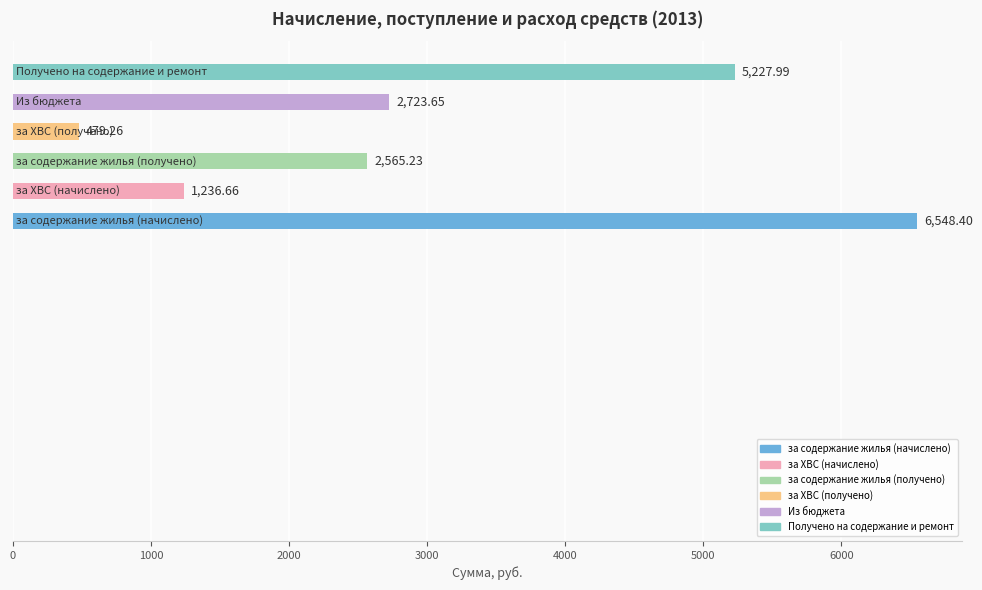

What is the label of the 6th bar from the right?

за содержание жилья (начислено)